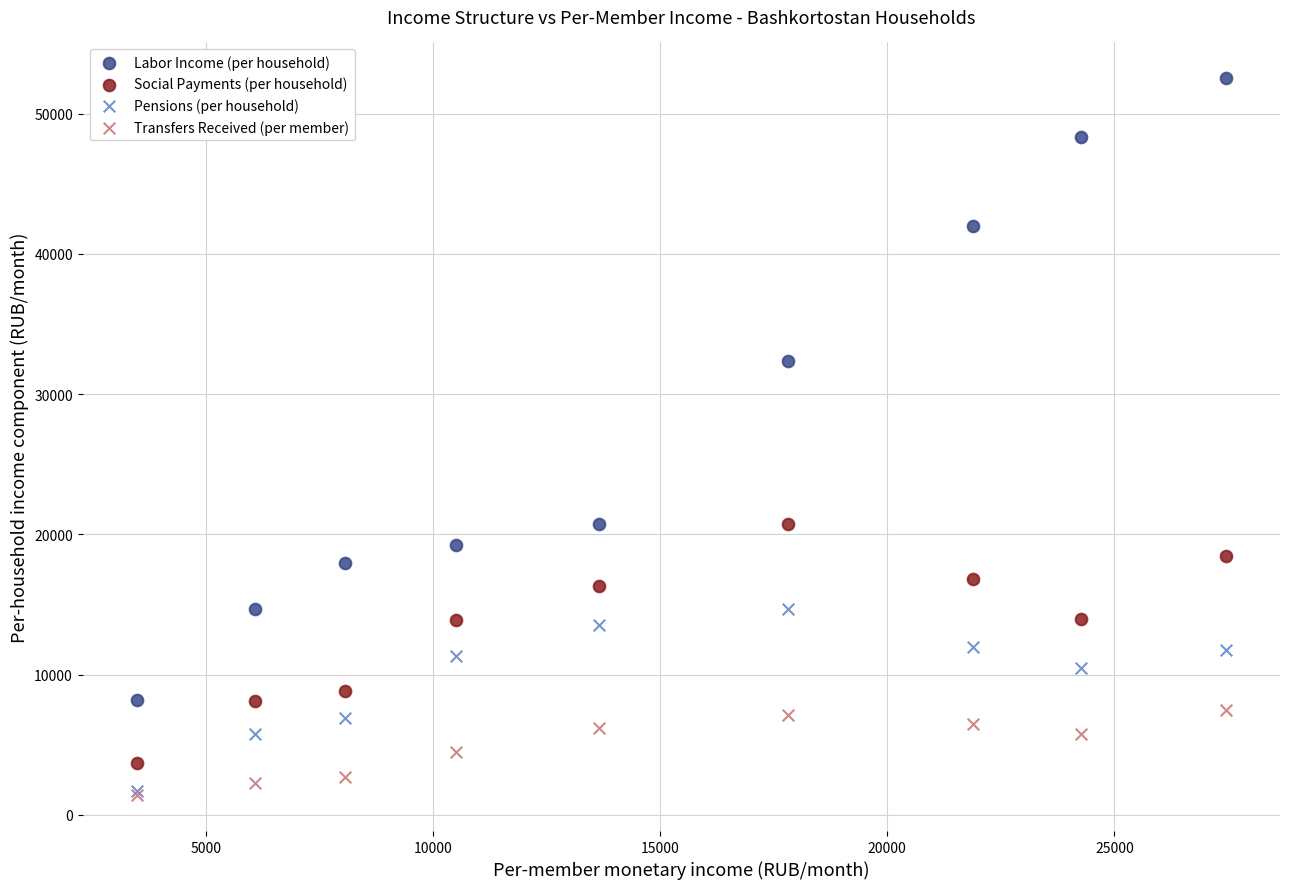

Across all series, what Y value is closest to 26966?

32344.8